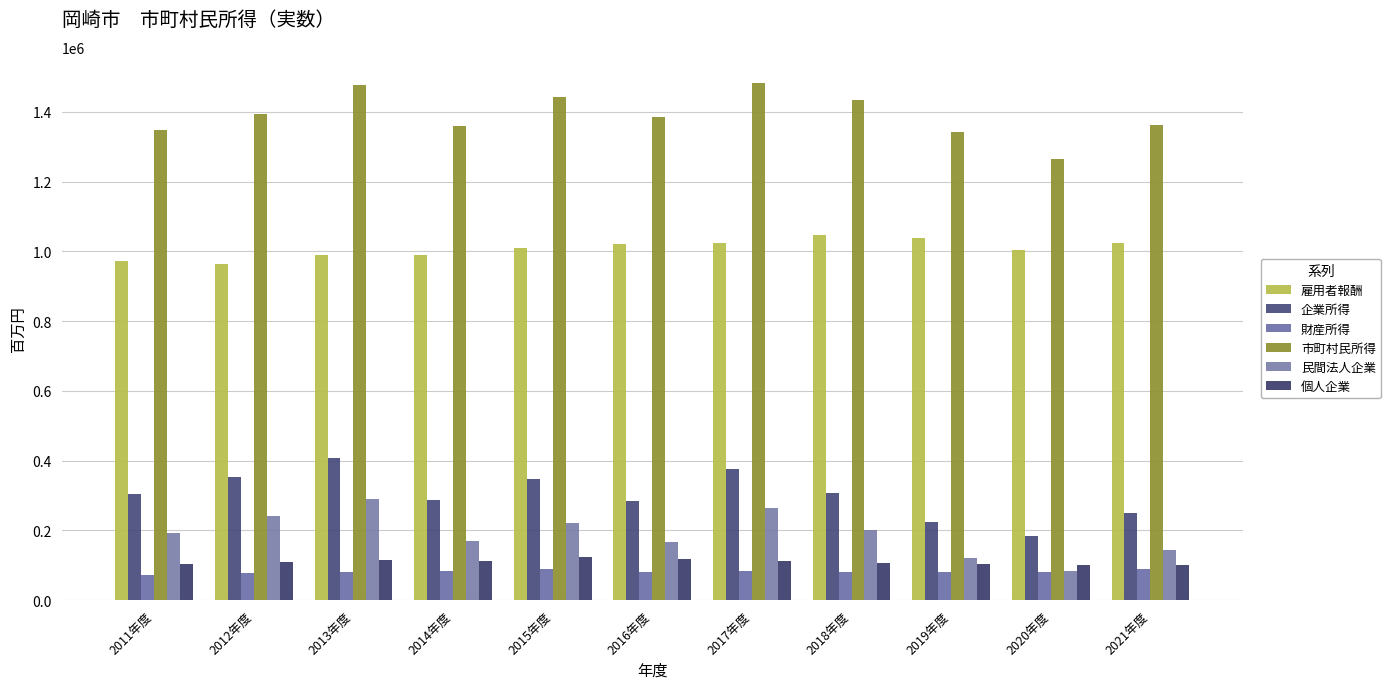

What is the difference between the second highest and minimum values in the 民間法人企業 series?

180642